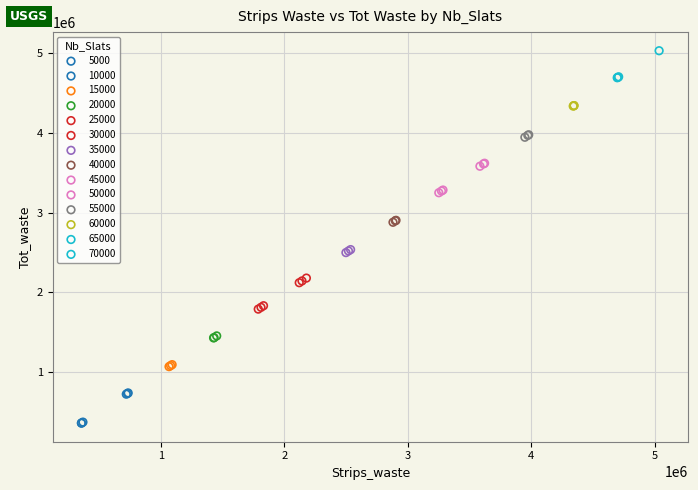

Which series contains the highest Y value?

70000